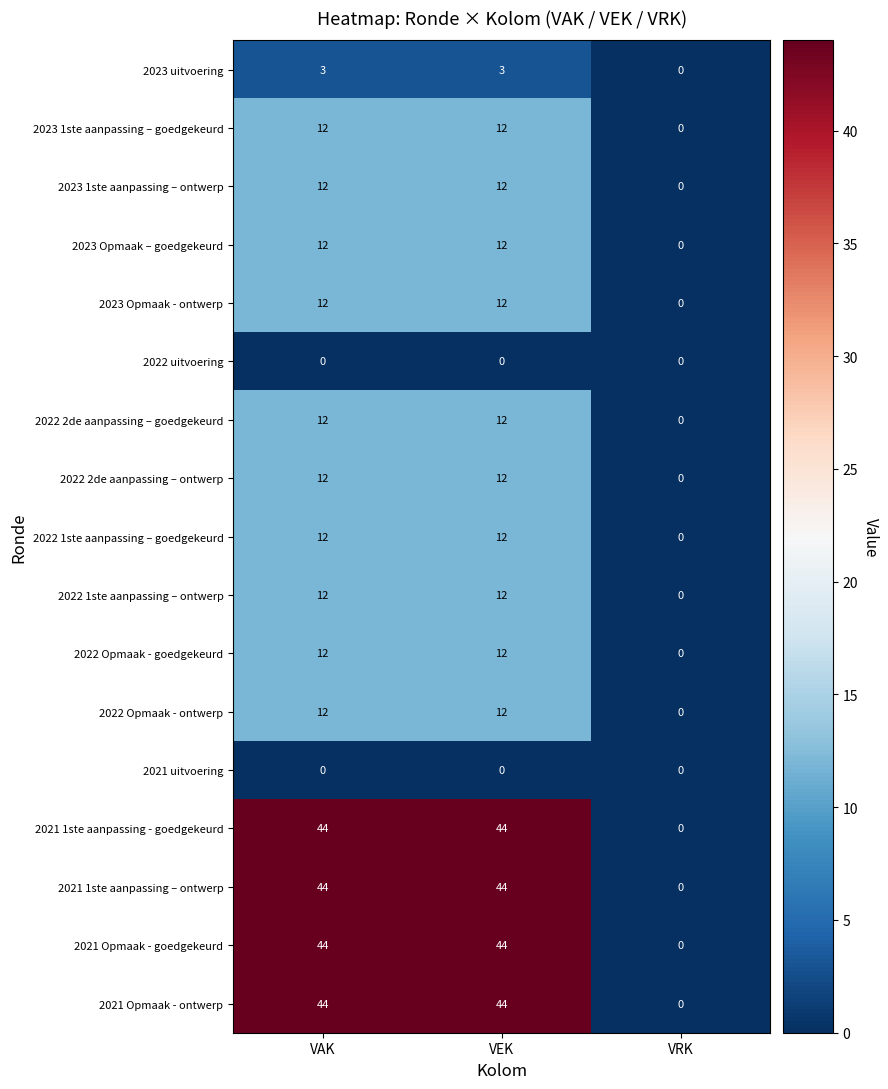

What is the difference between the highest and lowest values at VAK?

44